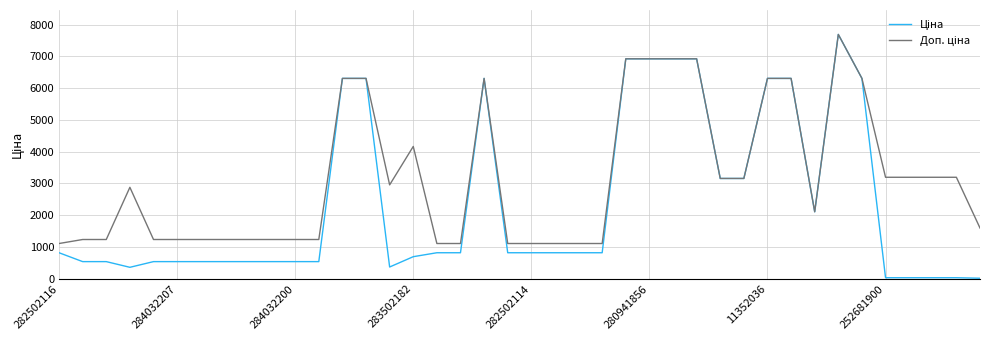

Count the number of categories in the chart.

40